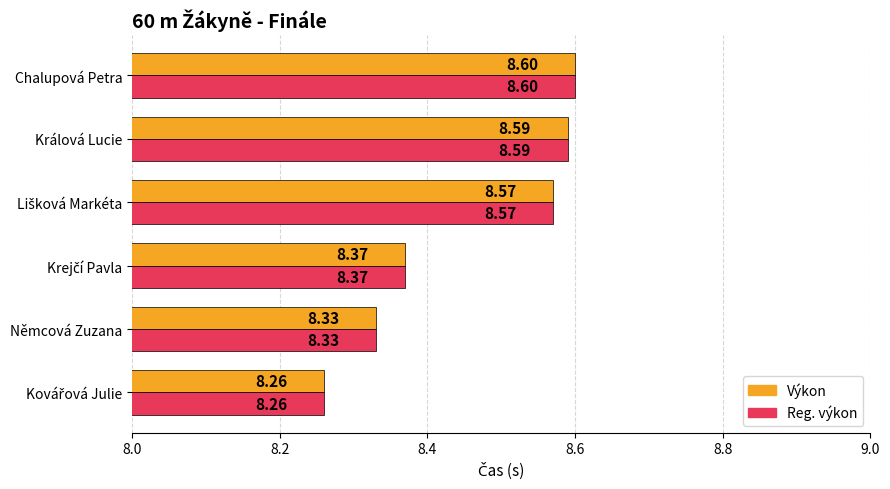

At which category is the sum across all series the highest?

Chalupová Petra